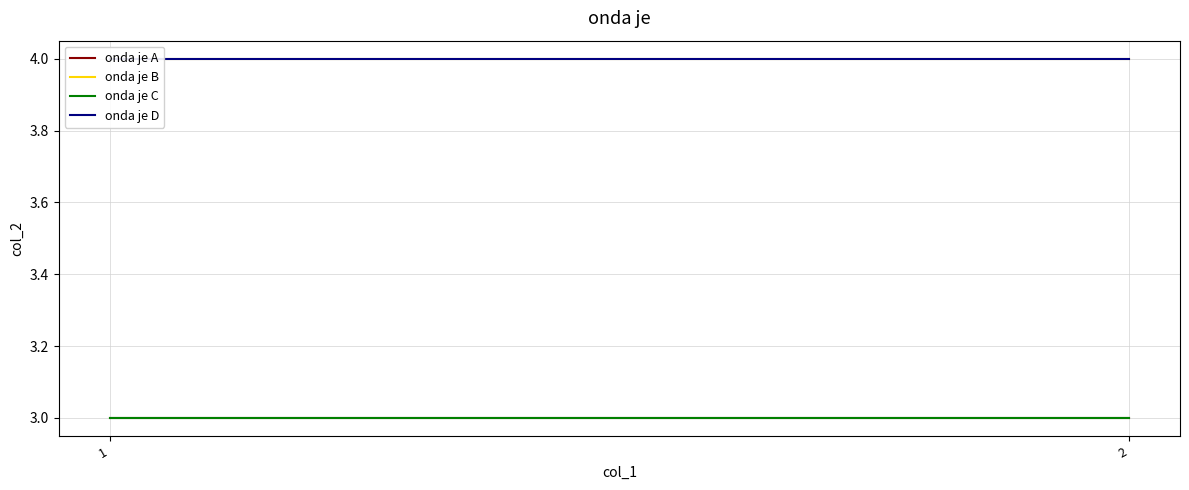

The onda je A series shows 3 at 2. True or false?

True